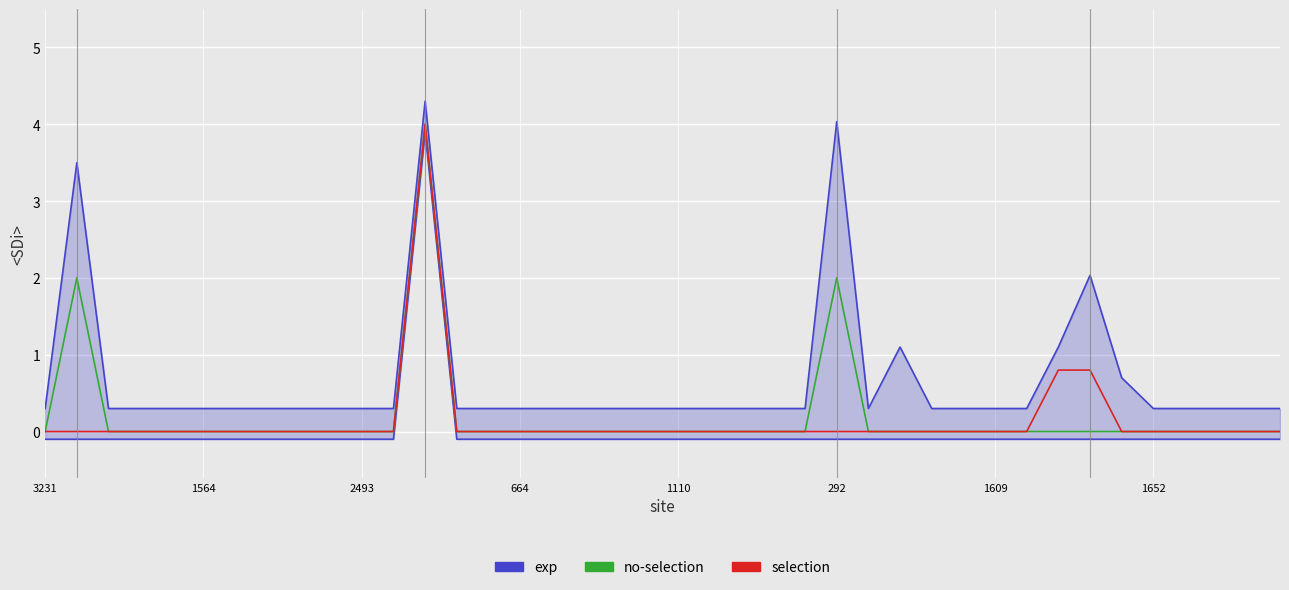

True or false: selection and no-selection intersect in this chart.

False